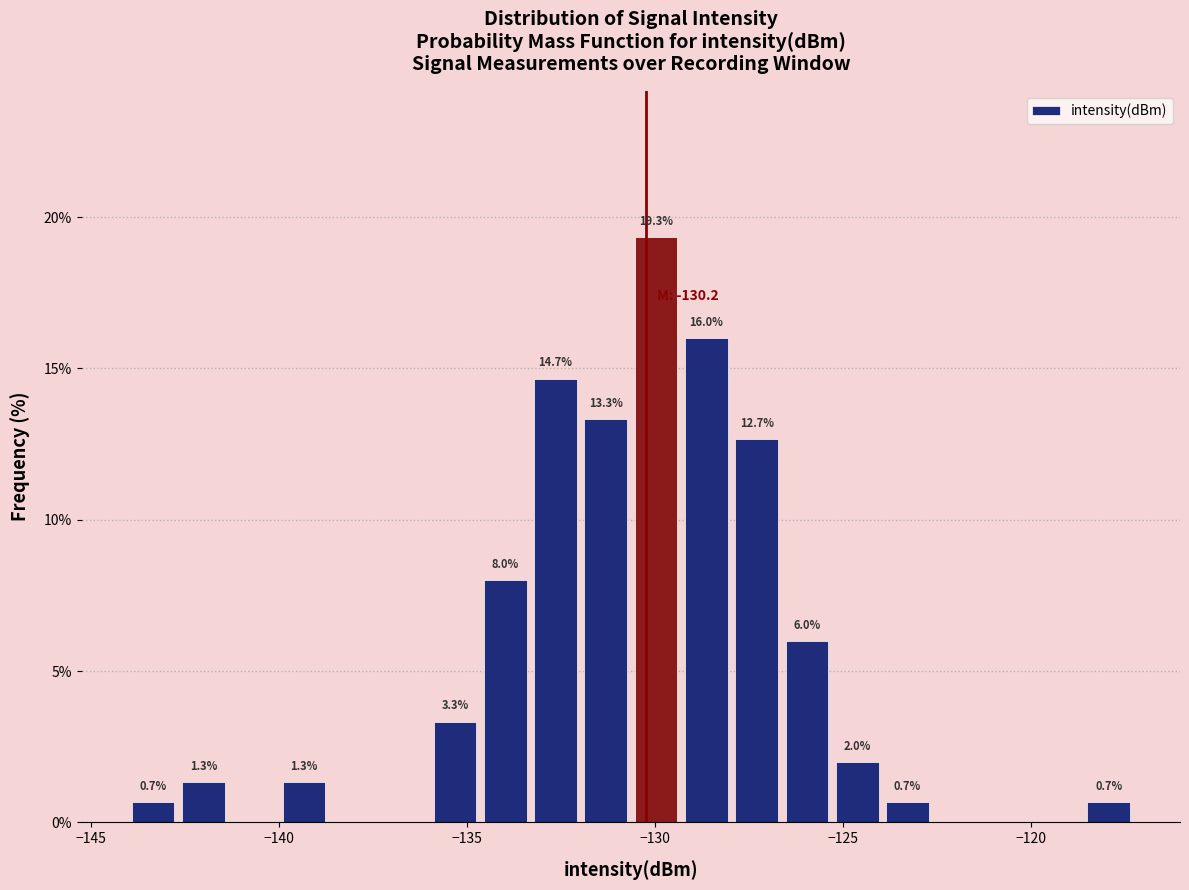

Around what value on the x-axis is the tallest bar? Give the approximate position of its centre, as read against the axis.

-130.0